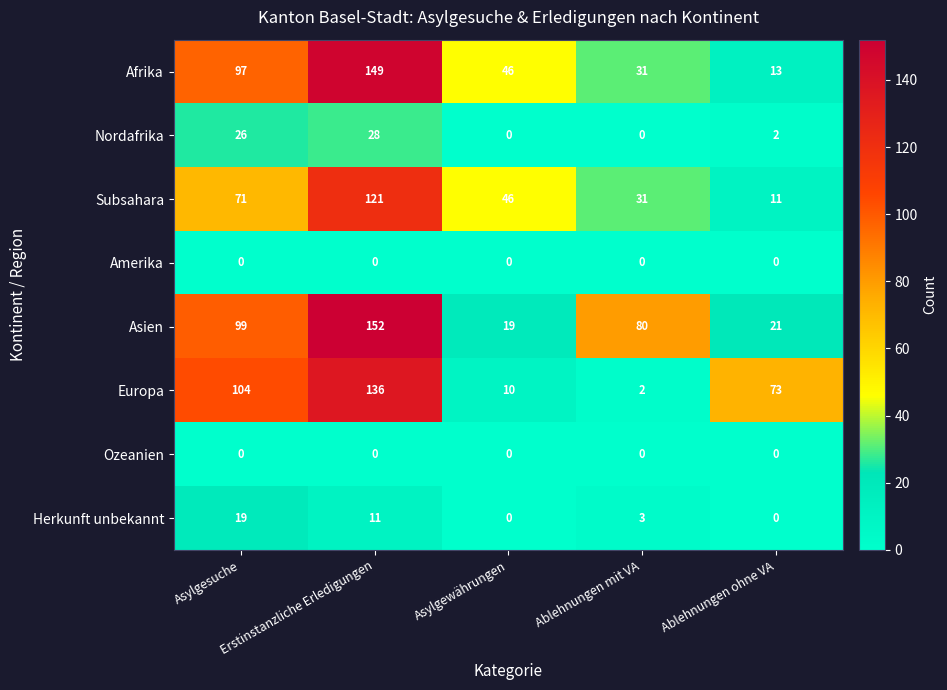

How many categories are shown in the chart?

5